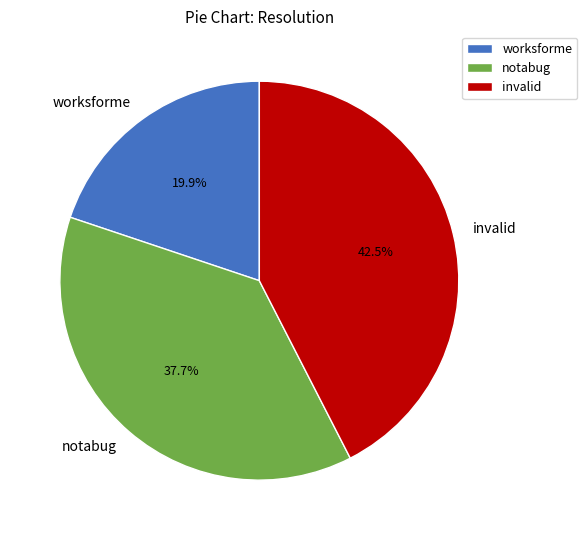

Between worksforme and notabug, which is larger?

notabug